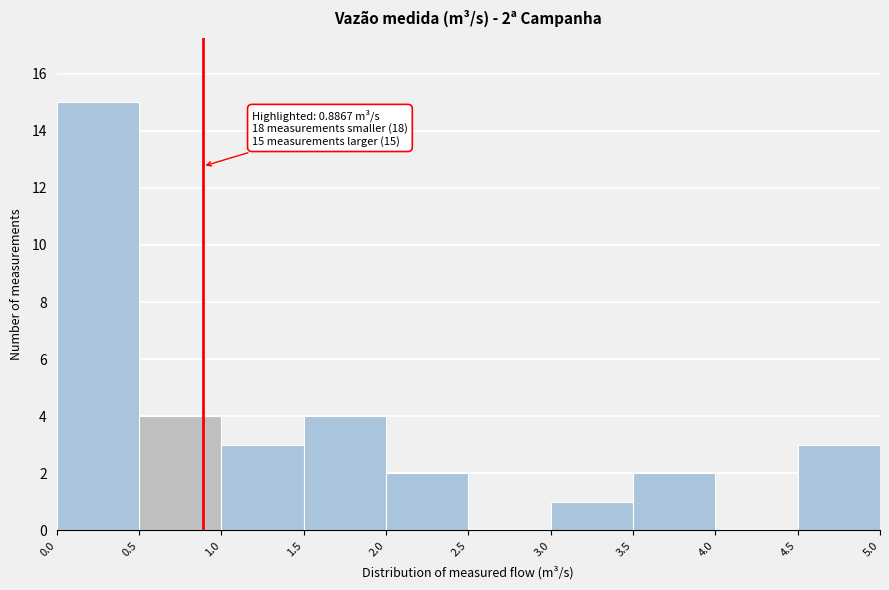

Over which range of the x-axis is the bar tallest?

0.0 to 0.5